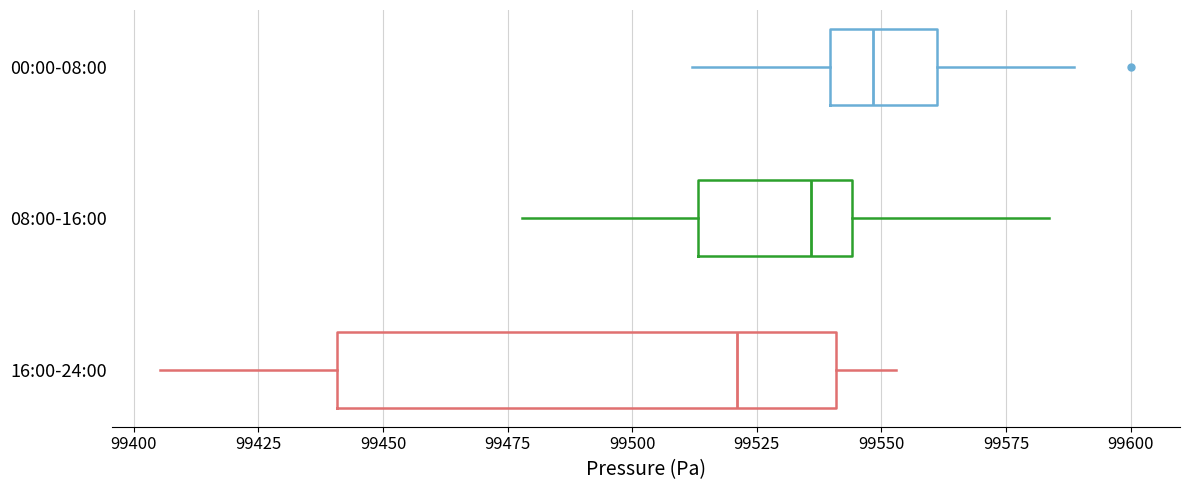

Where does the left whisker of the box for 08:00-16:00 end on the x-axis? The values are not printed on the chart, so give them approximately, as read against the axis.

99480